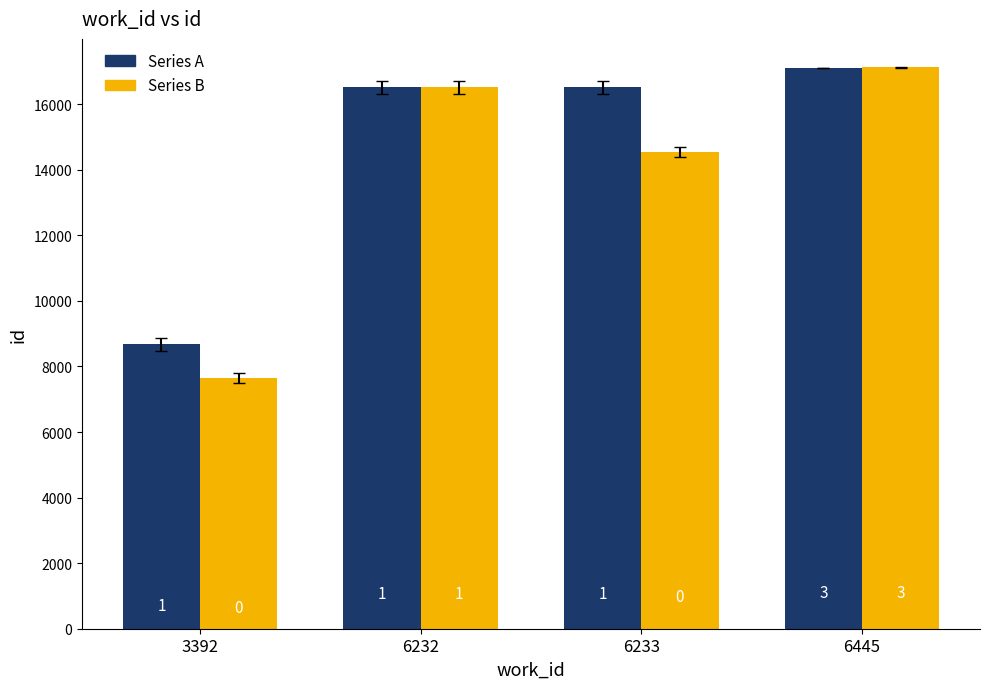

How many bars are there in total?

8